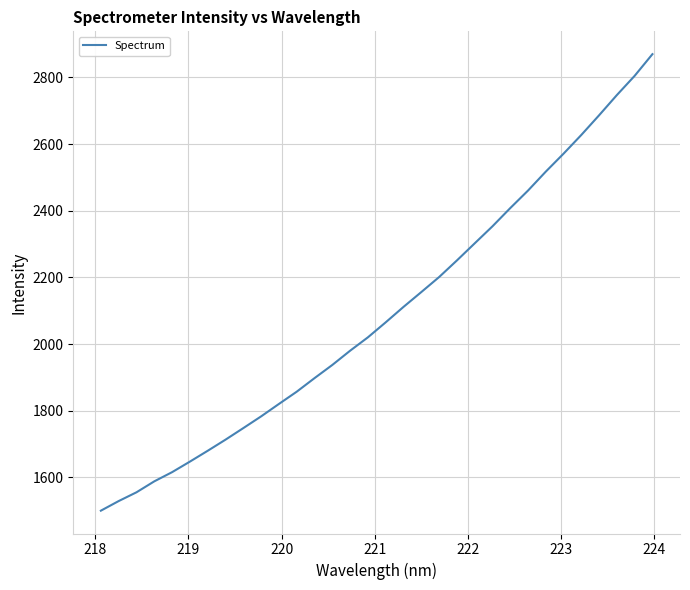

What is the difference between the maximum and minimum values?

1370.0